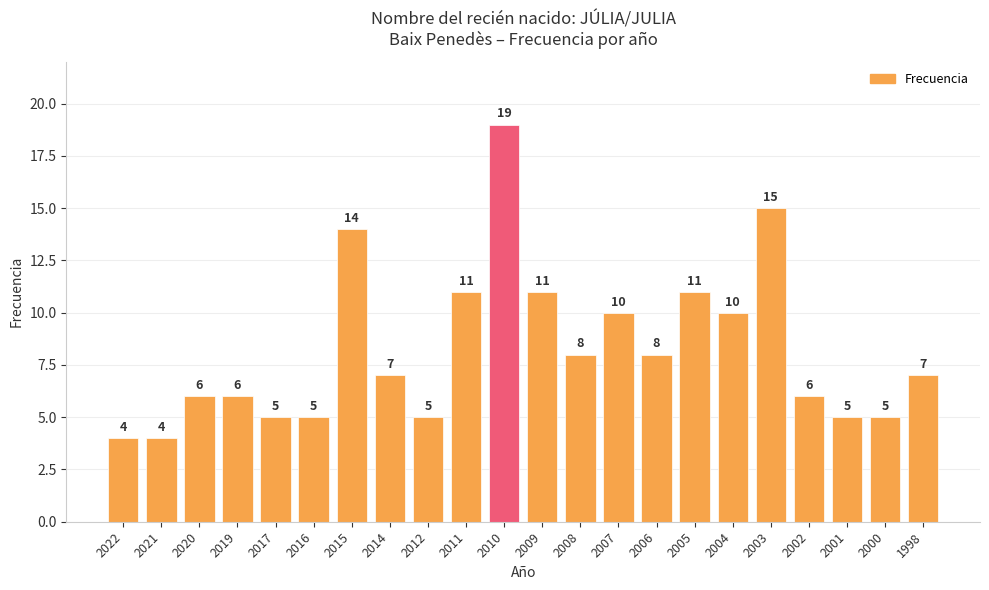

Reading left to right, list all the values displayed in this chart.

4	4	6	6	5	5	14	7	5	11	19	11	8	10	8	11	10	15	6	5	5	7